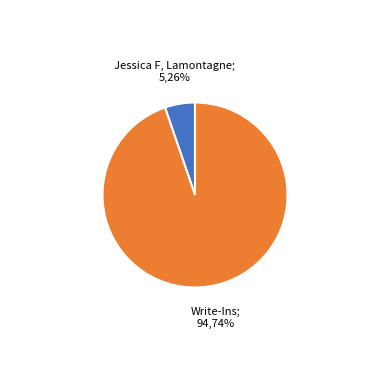

Combined, what portion of the pie is Jessica F. Lamontagne and Write-Ins?

100.0%